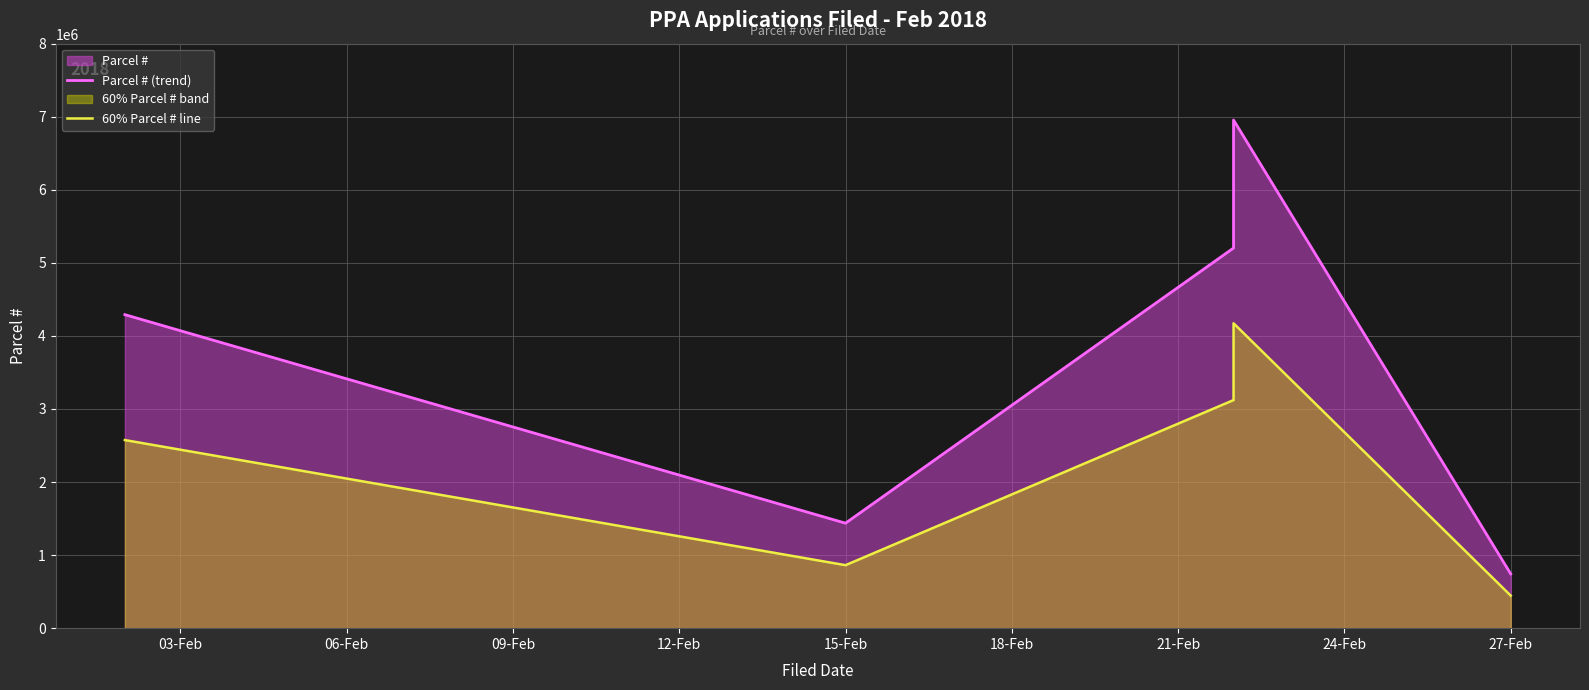

How many lines are shown in the chart?

2